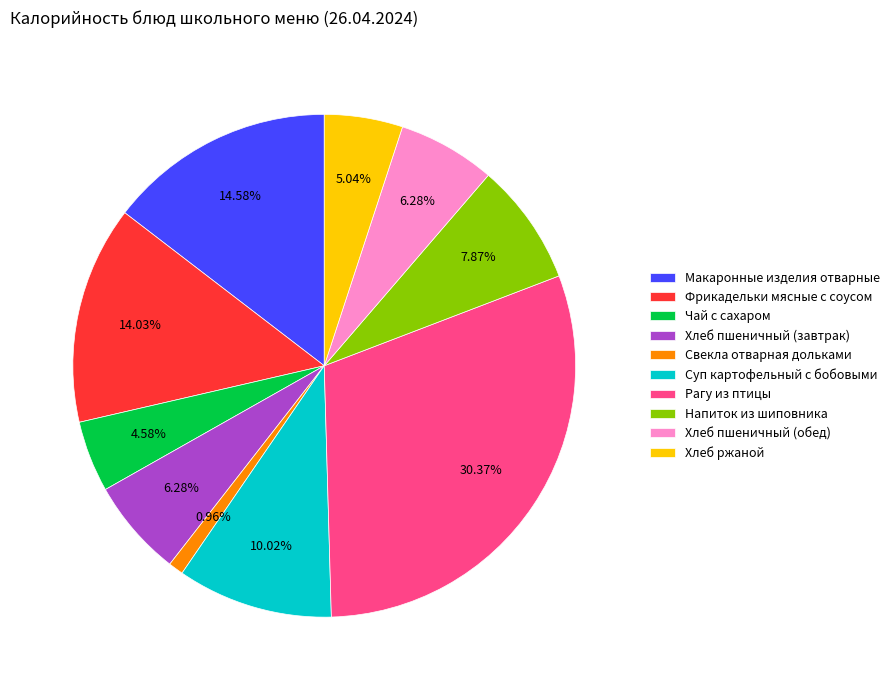

Do Суп картофельный с бобовыми and Свекла отварная дольками together represent more than half of the pie?

No